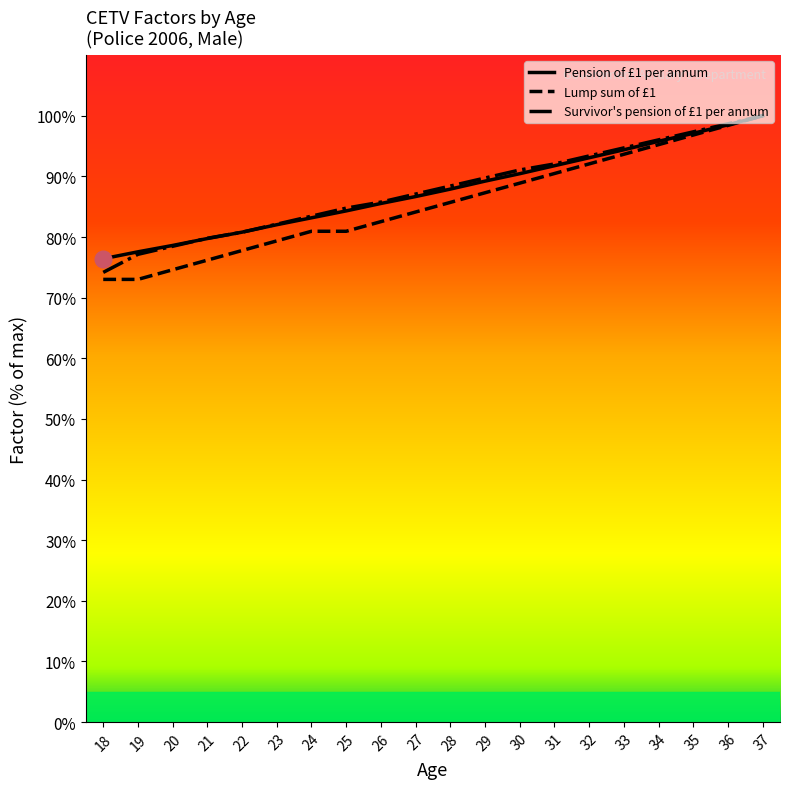

What are all the series names shown in the legend?

Pension of £1 per annum, Lump sum of £1, Survivor's pension of £1 per annum